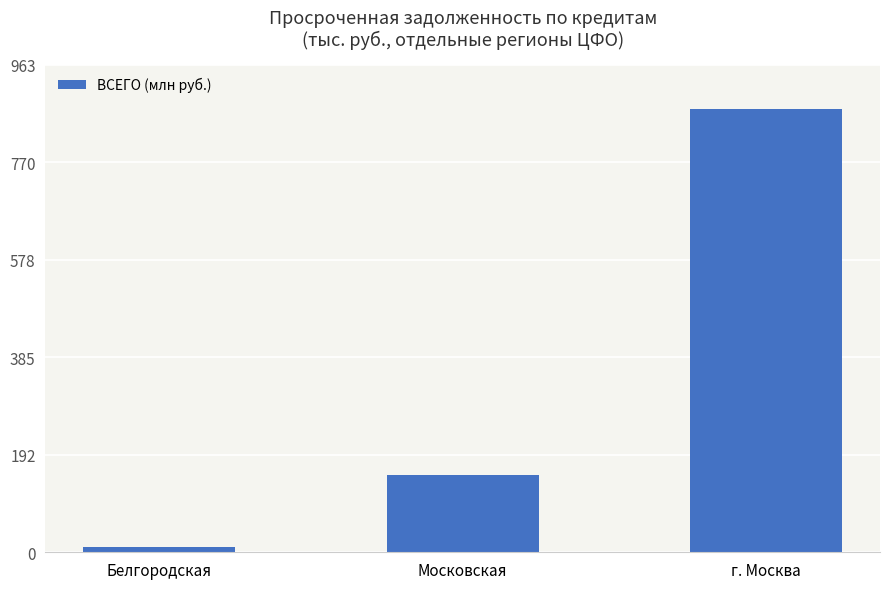

What is the greatest value displayed?

875.8